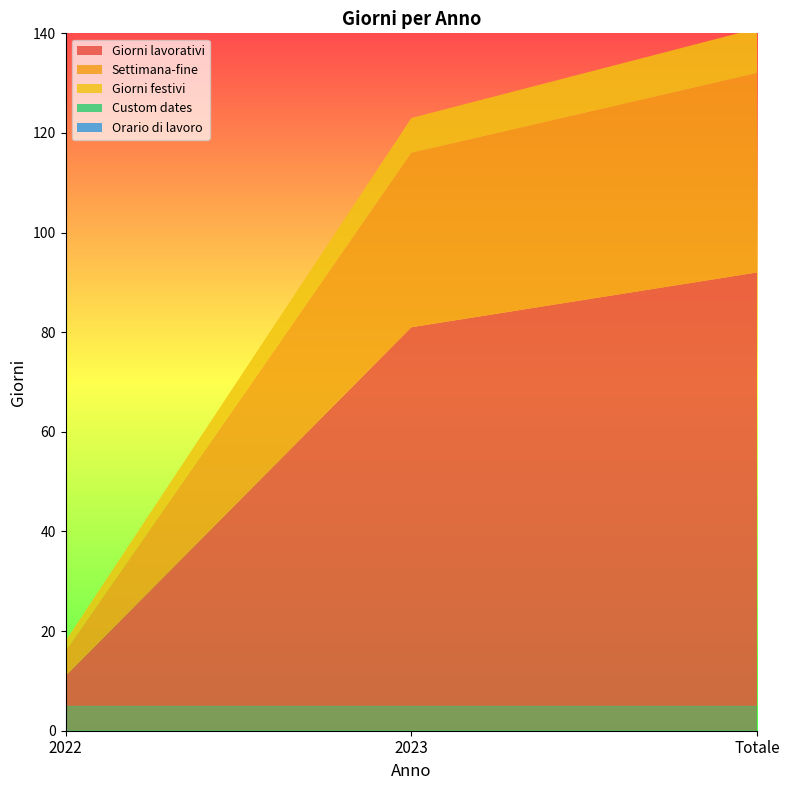

Reading left to right, what are all the values shown in this chart?

Giorni lavorativi: 11	81	92
Settimana-fine: 5	35	40
Giorni festivi: 2	7	9
Custom dates: 0	0	0
Orario di lavoro: 0	0	0